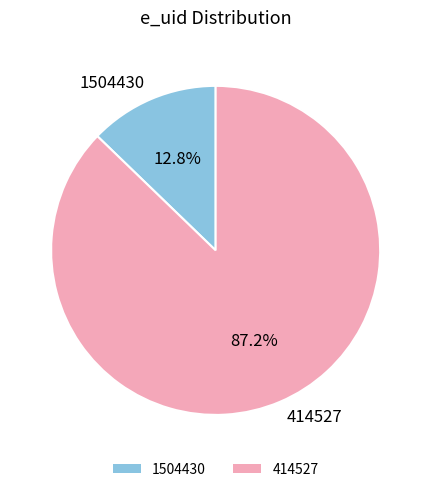

Combined, what portion of the pie is 414527 and 1504430?

100.0%